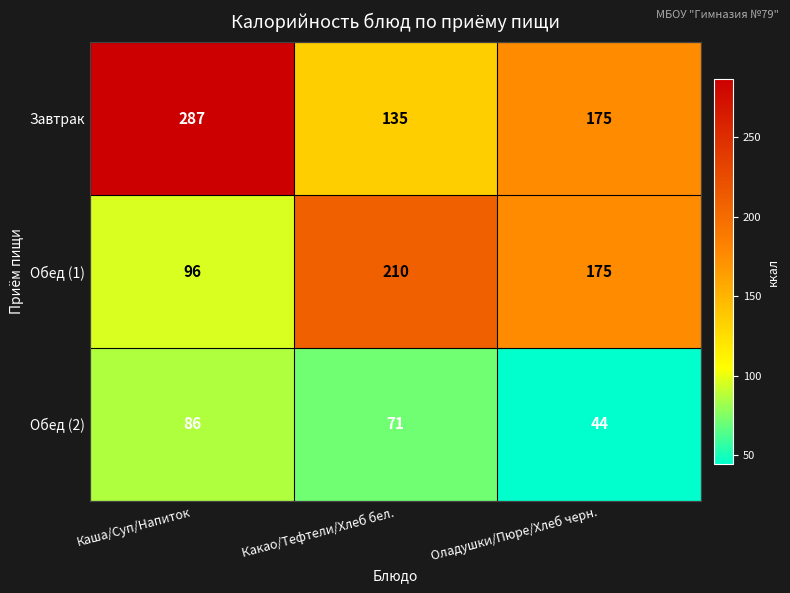

At Каша/Суп/Напиток, list the series in order from largest to smallest.

Завтрак, Обед (1), Обед (2)